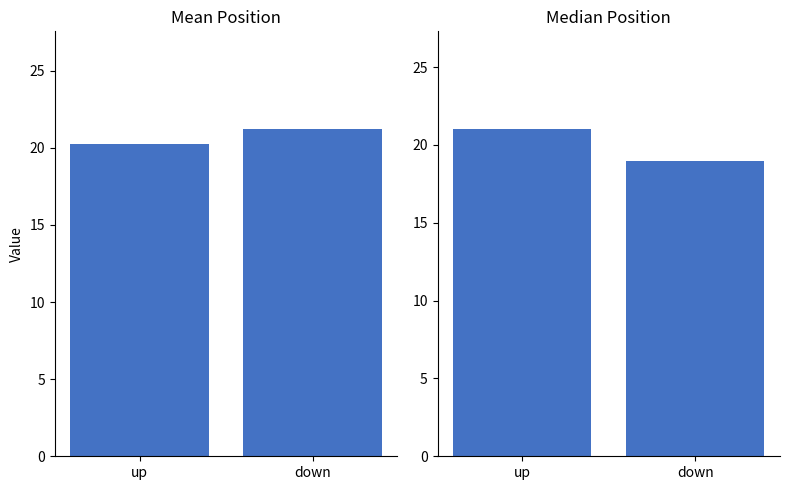

What is the approximate value of Mean Position at down?

21.2